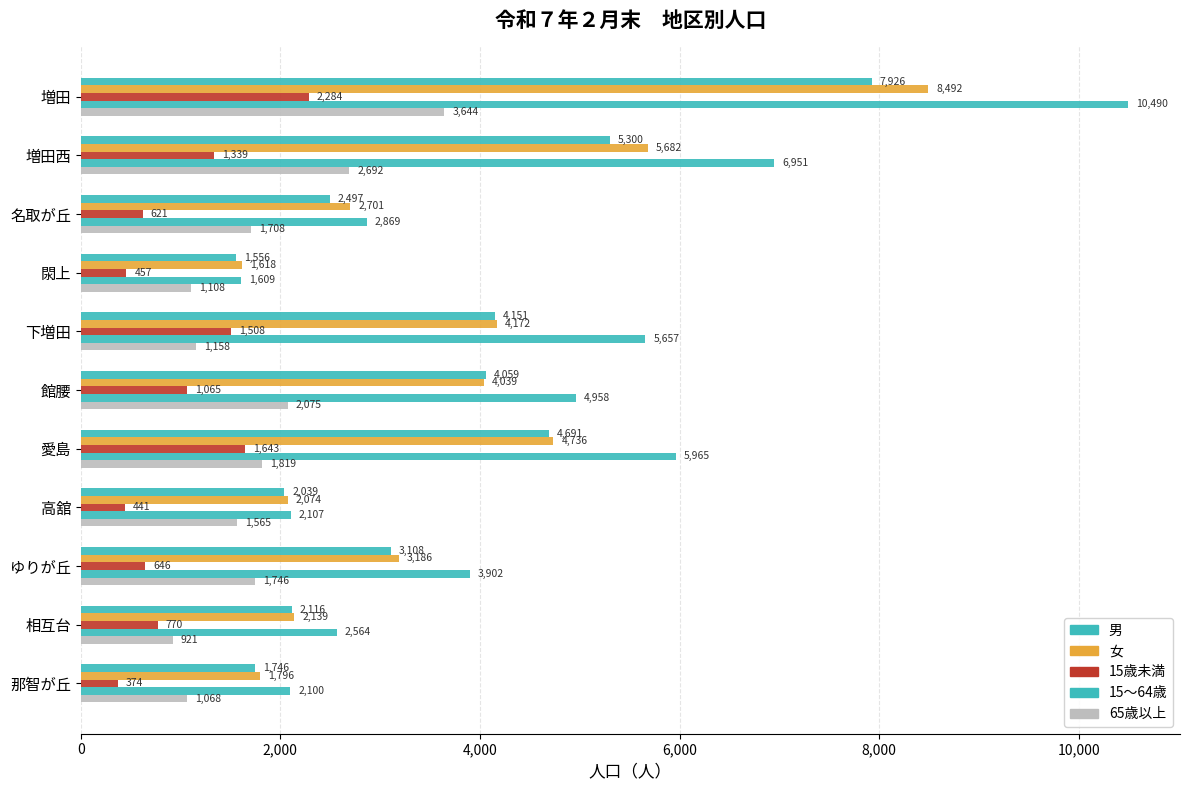

What position from the left is 那智が丘?

11